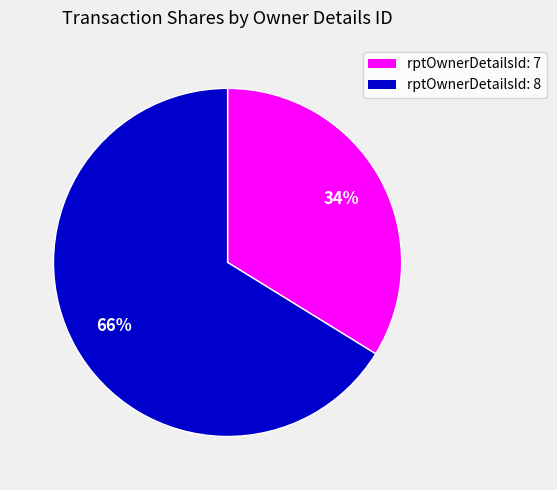

Is there any slice that represents more than half of the pie?

Yes